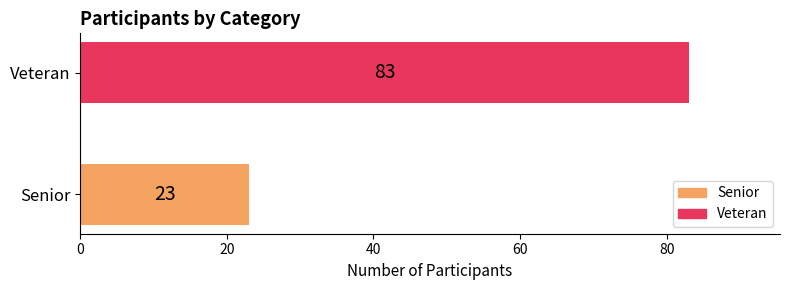

List the labels in order of value, smallest first.

Senior, Veteran